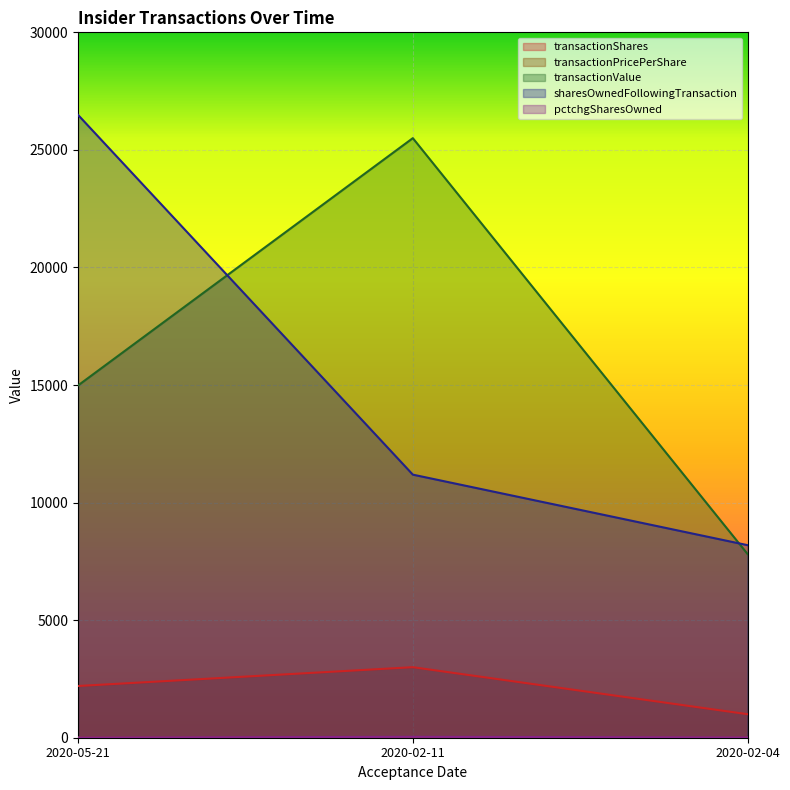

How many lines are shown in the chart?

5